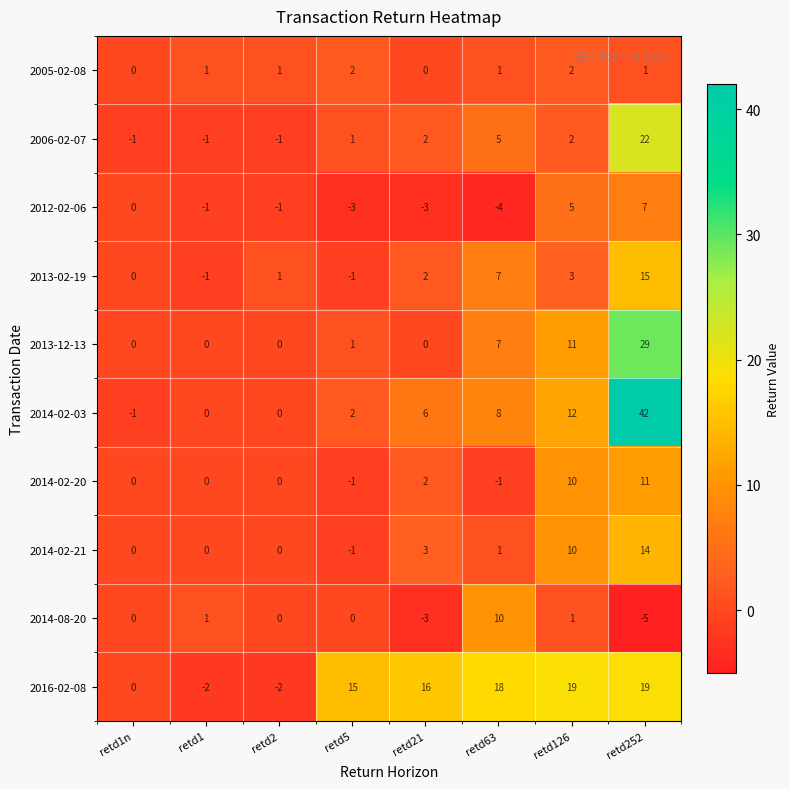

The 2014-02-20 series shows -8 at retd2. True or false?

False